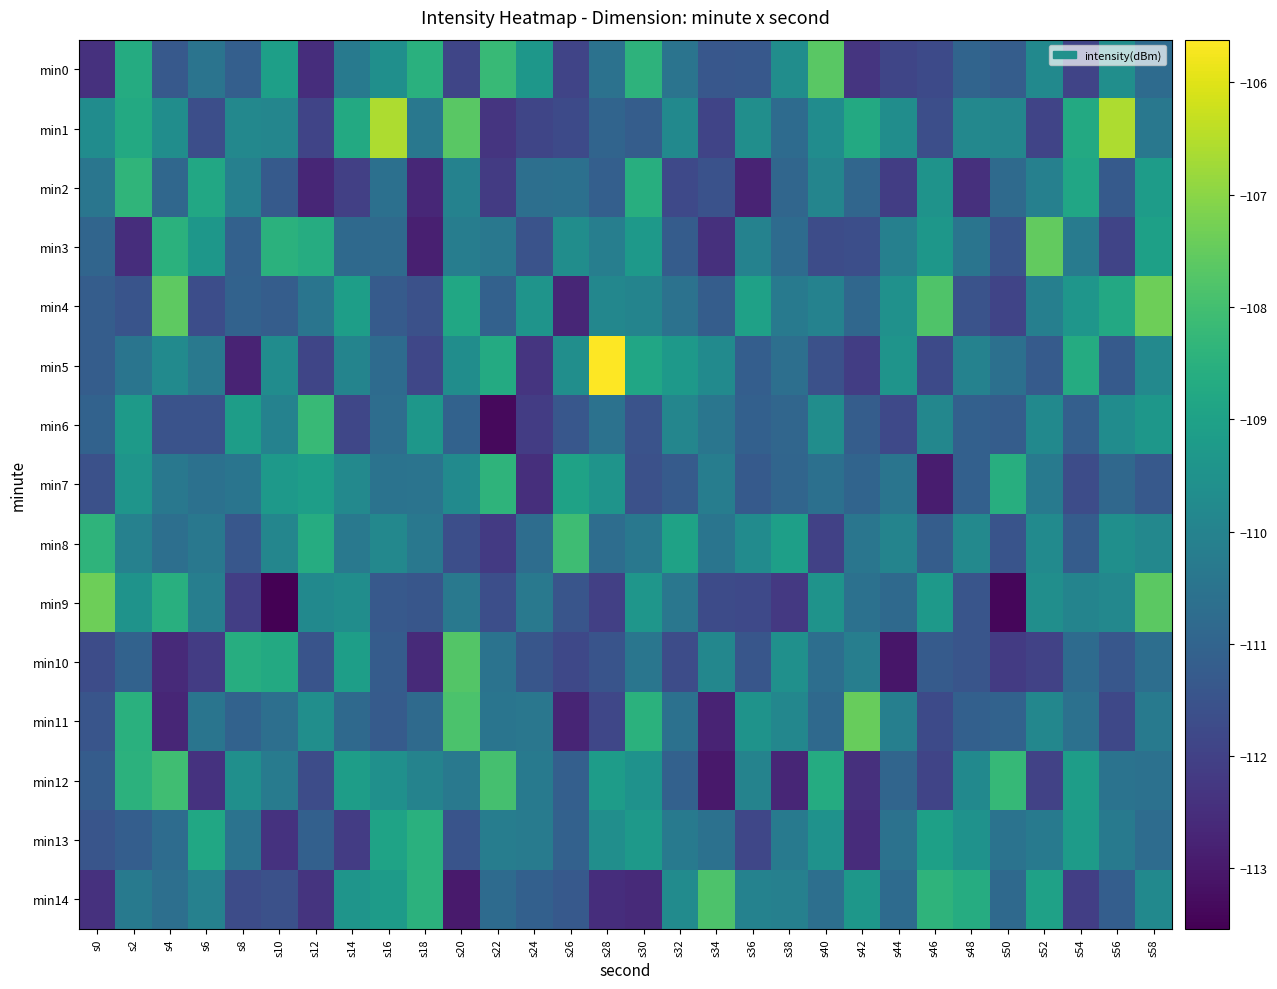

Reading right to left, extract all data points from this chart.

min0: s58=-110.8	s56=-109.6	s54=-111.9	s52=-109.8	s50=-111.2	s48=-111.0	s46=-111.8	s44=-111.9	s42=-112.3	s40=-107.6	s38=-109.7	s36=-111.4	s34=-111.4	s32=-110.5	s30=-108.4	s28=-110.5	s26=-111.9	s24=-109.4	s22=-108.2	s20=-111.9	s18=-108.5	s16=-109.6	s14=-110.3	s12=-112.5	s10=-109.1	s8=-111.2	s6=-110.5	s4=-111.3	s2=-108.7	s0=-112.4
min1: s58=-110.4	s56=-106.6	s54=-108.7	s52=-111.9	s50=-109.9	s48=-109.8	s46=-111.6	s44=-109.7	s42=-108.7	s40=-109.7	s38=-110.8	s36=-109.6	s34=-111.9	s32=-109.8	s30=-111.2	s28=-111.0	s26=-111.8	s24=-111.9	s22=-112.3	s20=-107.6	s18=-110.4	s16=-106.6	s14=-108.7	s12=-111.9	s10=-109.9	s8=-109.8	s6=-111.6	s4=-109.7	s2=-108.7	s0=-109.7
min2: s58=-109.2	s56=-111.3	s54=-108.9	s52=-110.1	s50=-110.8	s48=-112.4	s46=-109.5	s44=-112.1	s42=-110.9	s40=-109.9	s38=-110.9	s36=-112.7	s34=-111.6	s32=-111.8	s30=-108.6	s28=-111.2	s26=-110.6	s24=-110.6	s22=-112.2	s20=-110.0	s18=-112.6	s16=-110.6	s14=-112.0	s12=-112.7	s10=-111.3	s8=-110.1	s6=-108.8	s4=-110.9	s2=-108.3	s0=-110.4
min3: s58=-109.0	s56=-111.9	s54=-110.2	s52=-107.5	s50=-111.5	s48=-110.5	s46=-109.3	s44=-110.1	s42=-111.6	s40=-111.7	s38=-110.8	s36=-110.0	s34=-112.5	s32=-111.2	s30=-109.3	s28=-110.1	s26=-109.6	s24=-111.5	s22=-110.4	s20=-110.2	s18=-112.8	s16=-110.8	s14=-110.8	s12=-108.6	s10=-108.5	s8=-111.1	s6=-109.3	s4=-108.5	s2=-112.5	s0=-111.0
min4: s58=-107.4	s56=-108.7	s54=-109.4	s52=-110.1	s50=-111.9	s48=-111.5	s46=-107.8	s44=-109.5	s42=-110.9	s40=-110.0	s38=-110.3	s36=-109.0	s34=-111.2	s32=-110.6	s30=-110.0	s28=-109.9	s26=-112.7	s24=-109.4	s22=-111.1	s20=-108.8	s18=-111.6	s16=-111.3	s14=-109.1	s12=-110.5	s10=-111.2	s8=-111.1	s6=-111.7	s4=-107.6	s2=-111.5	s0=-111.2
min5: s58=-109.8	s56=-111.3	s54=-108.7	s52=-111.3	s50=-110.6	s48=-110.0	s46=-111.8	s44=-109.4	s42=-112.1	s40=-111.6	s38=-110.6	s36=-111.2	s34=-109.7	s32=-109.2	s30=-108.9	s28=-105.6	s26=-109.6	s24=-112.3	s22=-108.7	s20=-109.6	s18=-111.8	s16=-110.8	s14=-110.0	s12=-111.9	s10=-109.7	s8=-112.7	s6=-110.4	s4=-109.8	s2=-110.5	s0=-111.2
min6: s58=-109.3	s56=-109.7	s54=-111.2	s52=-109.8	s50=-111.2	s48=-111.1	s46=-109.9	s44=-111.8	s42=-111.2	s40=-109.6	s38=-110.9	s36=-111.1	s34=-110.4	s32=-109.9	s30=-111.5	s28=-110.6	s26=-111.4	s24=-112.1	s22=-113.3	s20=-111.0	s18=-109.3	s16=-110.7	s14=-111.8	s12=-108.2	s10=-110.0	s8=-109.1	s6=-111.5	s4=-111.5	s2=-109.2	s0=-111.0
min7: s58=-111.3	s56=-110.9	s54=-111.7	s52=-110.3	s50=-108.6	s48=-111.1	s46=-112.9	s44=-110.5	s42=-111.0	s40=-110.6	s38=-111.0	s36=-111.3	s34=-110.2	s32=-111.3	s30=-111.6	s28=-109.4	s26=-109.0	s24=-112.5	s22=-108.4	s20=-109.7	s18=-110.5	s16=-110.5	s14=-109.8	s12=-109.1	s10=-109.3	s8=-110.5	s6=-110.6	s4=-110.4	s2=-109.4	s0=-111.6
min8: s58=-109.8	s56=-109.6	s54=-111.2	s52=-109.7	s50=-111.5	s48=-109.8	s46=-111.2	s44=-110.0	s42=-110.4	s40=-112.0	s38=-109.1	s36=-109.7	s34=-110.5	s32=-109.0	s30=-110.4	s28=-110.7	s26=-108.1	s24=-110.7	s22=-112.2	s20=-111.6	s18=-110.4	s16=-109.8	s14=-110.3	s12=-108.6	s10=-109.9	s8=-111.4	s6=-110.4	s4=-110.6	s2=-110.1	s0=-108.4
min9: s58=-107.6	s56=-109.8	s54=-110.0	s52=-109.6	s50=-113.4	s48=-111.5	s46=-109.3	s44=-110.8	s42=-110.6	s40=-109.5	s38=-112.2	s36=-111.8	s34=-111.7	s32=-110.4	s30=-109.4	s28=-112.0	s26=-111.4	s24=-110.3	s22=-111.6	s20=-110.3	s18=-111.4	s16=-111.3	s14=-109.7	s12=-109.8	s10=-113.5	s8=-112.1	s6=-110.2	s4=-108.5	s2=-109.5	s0=-107.4
min10: s58=-110.7	s56=-111.4	s54=-110.8	s52=-112.0	s50=-112.2	s48=-111.5	s46=-111.3	s44=-113.0	s42=-110.1	s40=-110.7	s38=-109.5	s36=-111.4	s34=-109.9	s32=-111.7	s30=-110.4	s28=-111.5	s26=-111.8	s24=-111.4	s22=-110.5	s20=-107.7	s18=-112.6	s16=-111.2	s14=-109.1	s12=-111.5	s10=-108.7	s8=-108.6	s6=-112.1	s4=-112.6	s2=-111.1	s0=-111.7
min11: s58=-110.3	s56=-111.8	s54=-110.6	s52=-109.9	s50=-111.0	s48=-111.1	s46=-111.7	s44=-110.1	s42=-107.5	s40=-110.8	s38=-109.9	s36=-109.5	s34=-112.7	s32=-110.6	s30=-108.5	s28=-111.9	s26=-112.7	s24=-110.4	s22=-110.5	s20=-107.9	s18=-110.8	s16=-111.3	s14=-110.8	s12=-109.6	s10=-110.6	s8=-111.0	s6=-110.5	s4=-112.7	s2=-108.5	s0=-111.4
min12: s58=-110.6	s56=-110.5	s54=-109.1	s52=-112.0	s50=-108.2	s48=-109.8	s46=-111.9	s44=-111.0	s42=-112.4	s40=-108.7	s38=-112.7	s36=-110.0	s34=-113.0	s32=-111.1	s30=-109.5	s28=-109.2	s26=-111.1	s24=-110.3	s22=-107.9	s20=-110.3	s18=-110.0	s16=-109.6	s14=-109.1	s12=-111.7	s10=-110.2	s8=-109.6	s6=-112.4	s4=-108.0	s2=-108.4	s0=-111.2
min13: s58=-110.8	s56=-110.3	s54=-109.2	s52=-110.3	s50=-110.5	s48=-109.5	s46=-109.0	s44=-110.6	s42=-112.5	s40=-109.5	s38=-110.3	s36=-111.8	s34=-110.6	s32=-110.3	s30=-109.3	s28=-109.6	s26=-111.1	s24=-110.3	s22=-110.2	s20=-111.5	s18=-108.5	s16=-109.0	s14=-112.1	s12=-111.1	s10=-112.4	s8=-110.5	s6=-108.8	s4=-110.7	s2=-111.2	s0=-111.4
min14: s58=-109.8	s56=-111.2	s54=-112.1	s52=-109.0	s50=-110.8	s48=-108.6	s46=-108.4	s44=-110.8	s42=-109.3	s40=-110.6	s38=-110.1	s36=-110.0	s34=-107.8	s32=-109.7	s30=-112.6	s28=-112.5	s26=-111.3	s24=-111.1	s22=-110.8	s20=-113.0	s18=-108.5	s16=-109.2	s14=-109.4	s12=-112.3	s10=-111.6	s8=-111.7	s6=-110.1	s4=-110.6	s2=-110.3	s0=-112.4